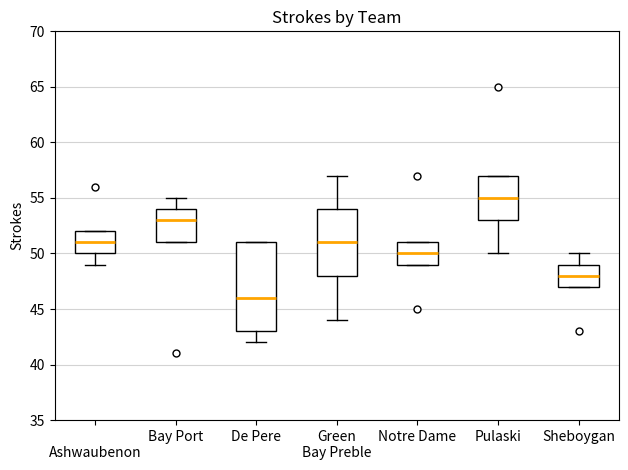

Reading left to right, transcribe this box plot: for each box, give where its median line is, the range the box spans, and where its two whiskers end, as read against the y-axis. The values are not printed on the chart, so give them approximately, as read against the axis.

Ashwaubenon: median 51, box 50 to 52, whiskers 49 to 52
Bay Port: median 53, box 51 to 54, whiskers 51 to 55
De Pere: median 46, box 43 to 51, whiskers 42 to 51
Green Bay Preble: median 51, box 48 to 54, whiskers 44 to 57
Notre Dame: median 50, box 49 to 51, whiskers 49 to 51
Pulaski: median 55, box 53 to 57, whiskers 50 to 57
Sheboygan: median 48, box 47 to 49, whiskers 47 to 50